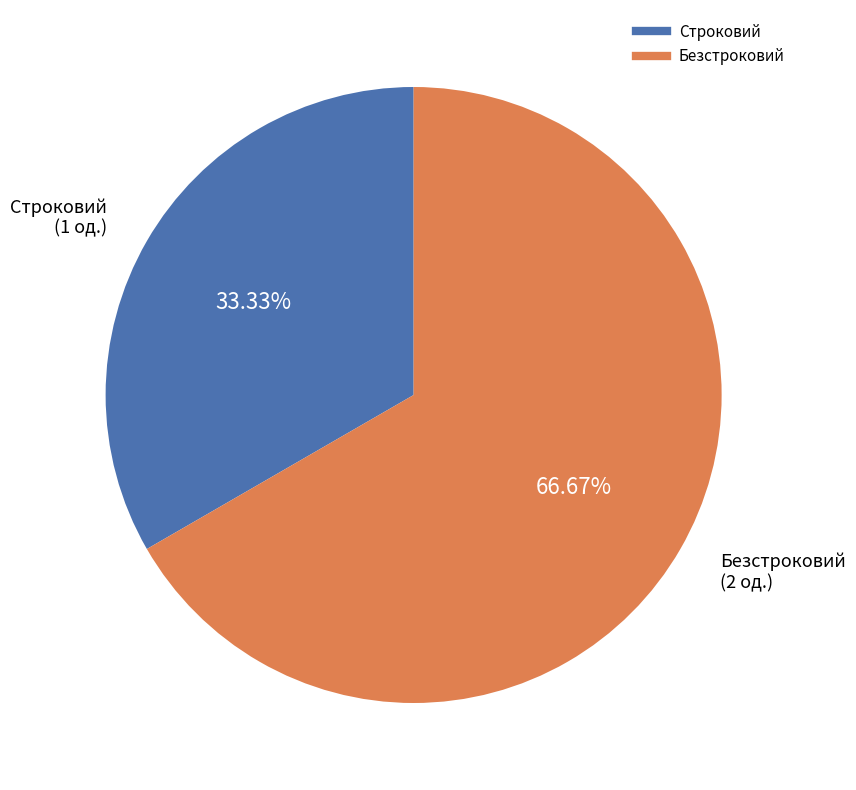

Combined, what portion of the pie is Строковий and Безстроковий?

100.0%